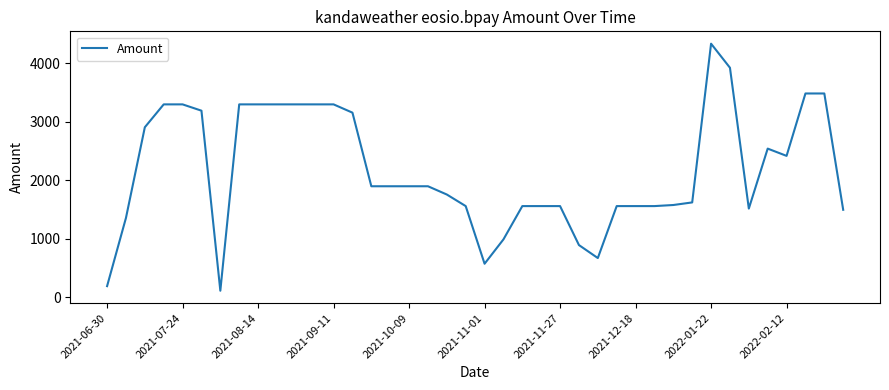

What is the greatest value displayed?

4334.6